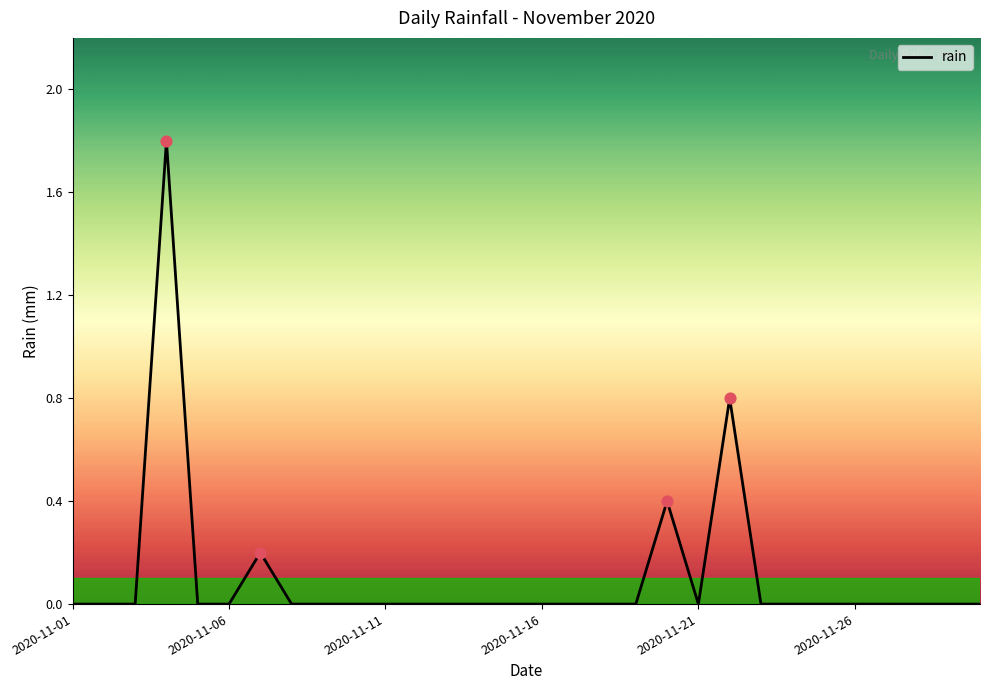

What is the difference between the maximum and minimum values?

1.8